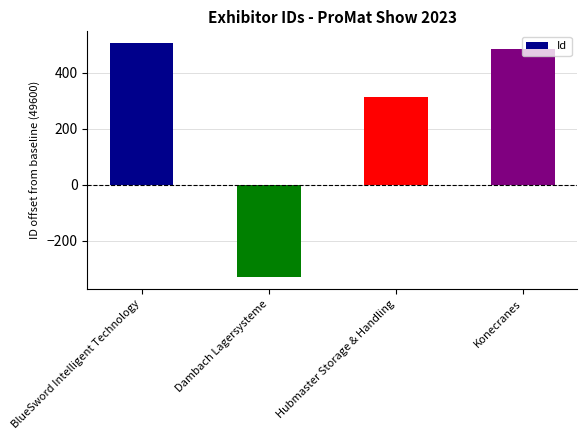

At which category does the chart reach its peak across all series?

BlueSword Intelligent Technology